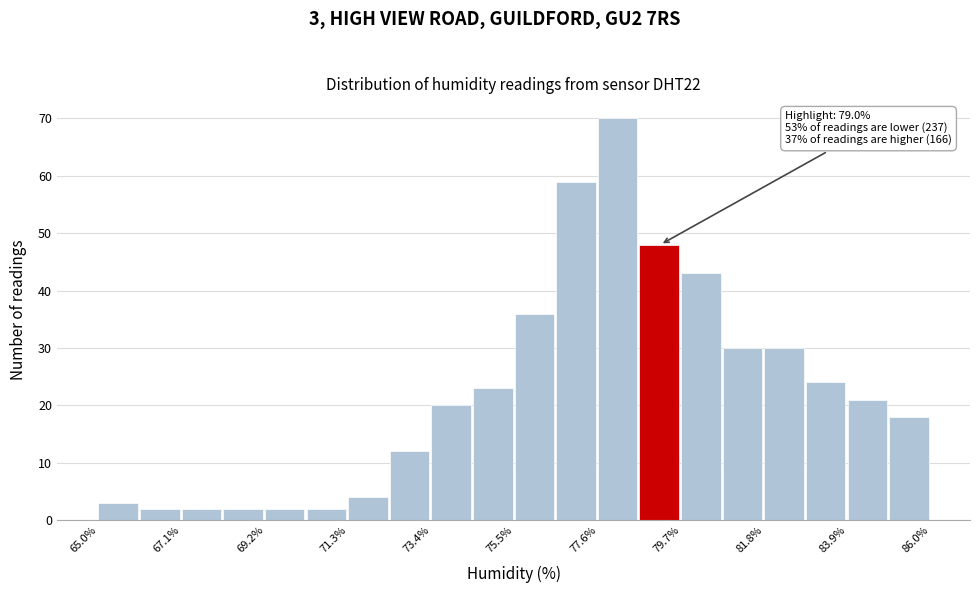

Around what value on the x-axis is the tallest bar? Give the approximate position of its centre, as read against the axis.

78.0